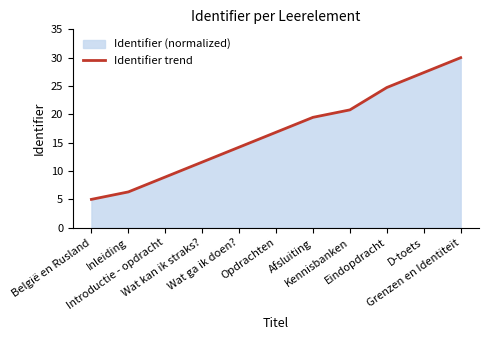

Does the chart display data point markers on the line(s)?

No